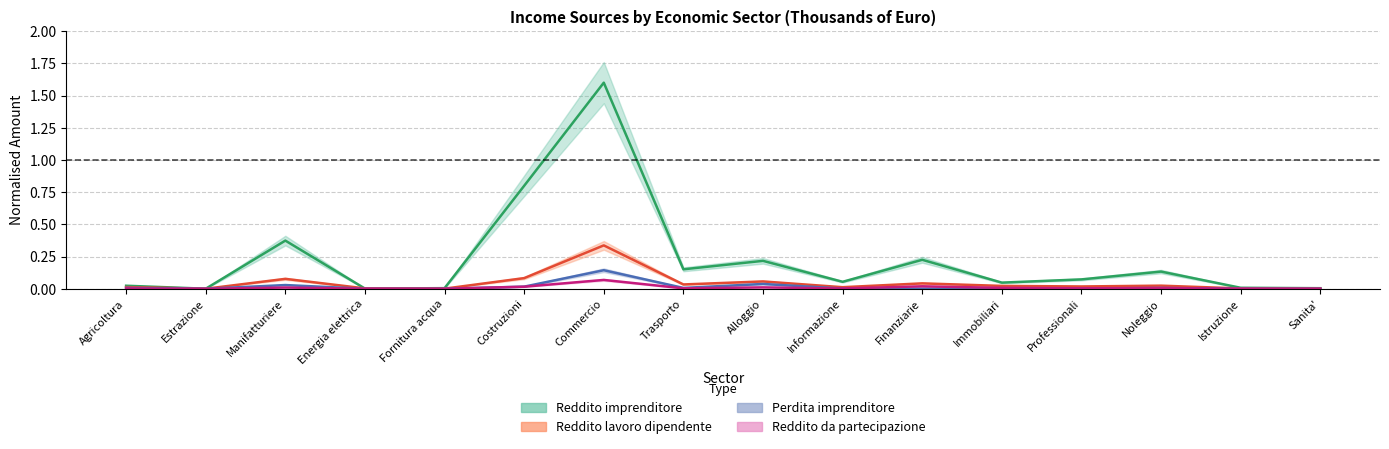

The value of reddito_lavoro_dipendente at Finanziarie is 0.0. True or false?

True